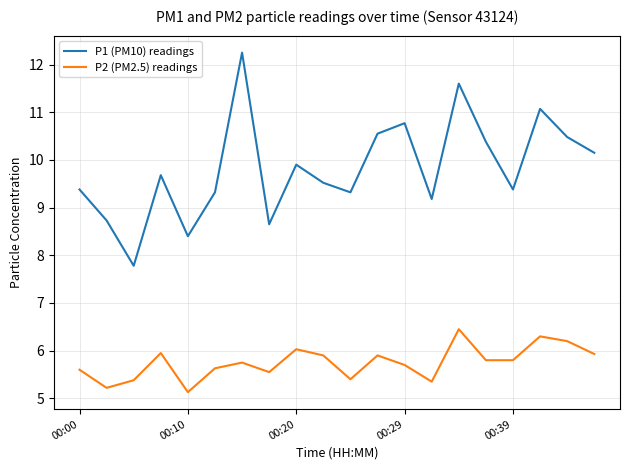

What is the difference between the maximum and minimum values in the P1 (PM10) readings series?

4.5